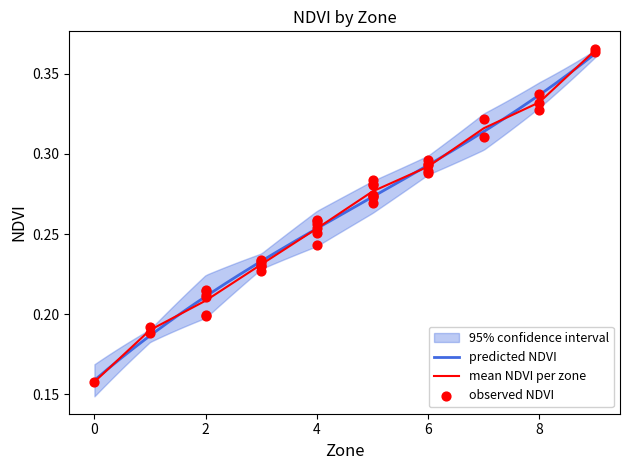

What is the change in value from 2 to 6?

+0.1